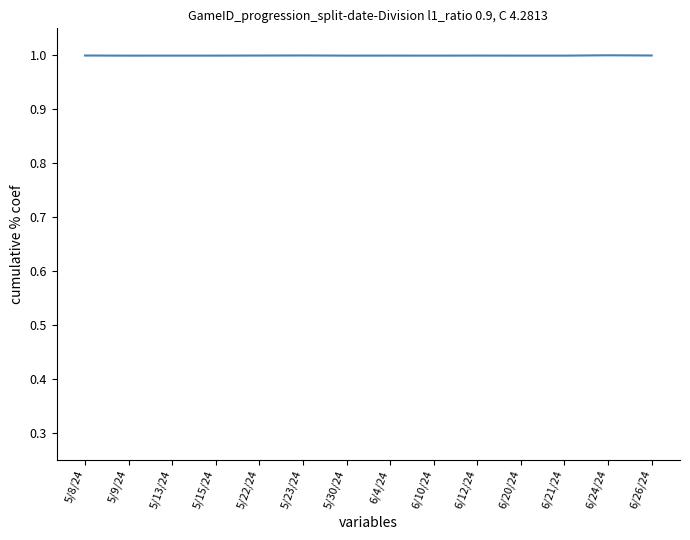

The chart shows a value of 1.6 at 5/23/24. True or false?

False